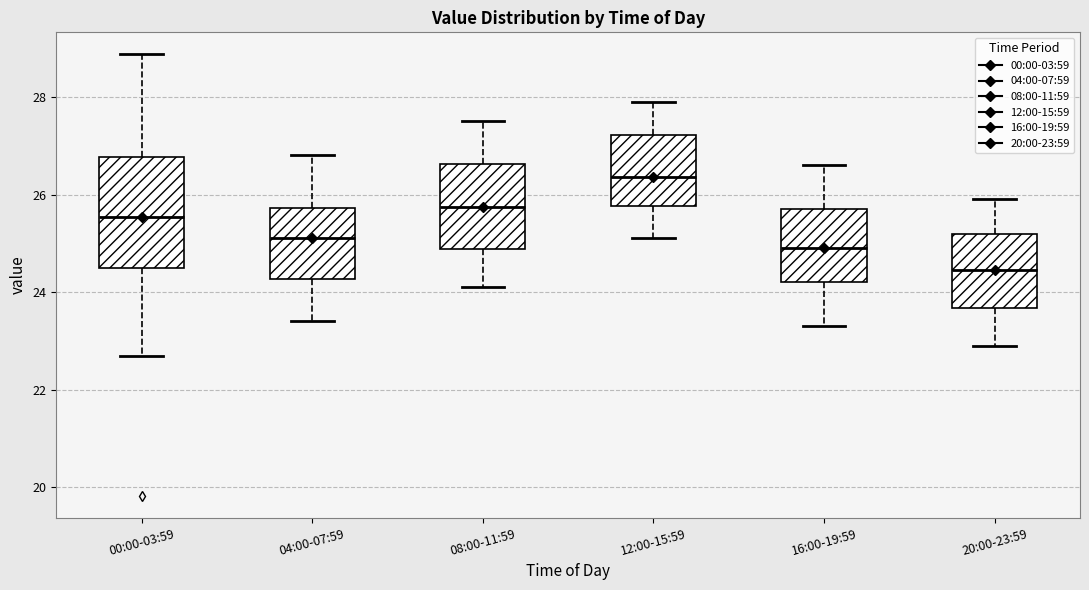

Reading left to right, read every box against the y-axis: the position of its median line, the range the box covers, and the ends of its whiskers. The values are not printed on the chart, so give them approximately, as read against the axis.

00:00-03:59: median 25.6, box 24.4 to 26.8, whiskers 22.8 to 28.8
04:00-07:59: median 25.2, box 24.2 to 25.8, whiskers 23.4 to 26.8
08:00-11:59: median 25.8, box 24.8 to 26.6, whiskers 24.2 to 27.6
12:00-15:59: median 26.4, box 25.8 to 27.2, whiskers 25.2 to 28.0
16:00-19:59: median 25.0, box 24.2 to 25.8, whiskers 23.4 to 26.6
20:00-23:59: median 24.4, box 23.6 to 25.2, whiskers 23.0 to 26.0